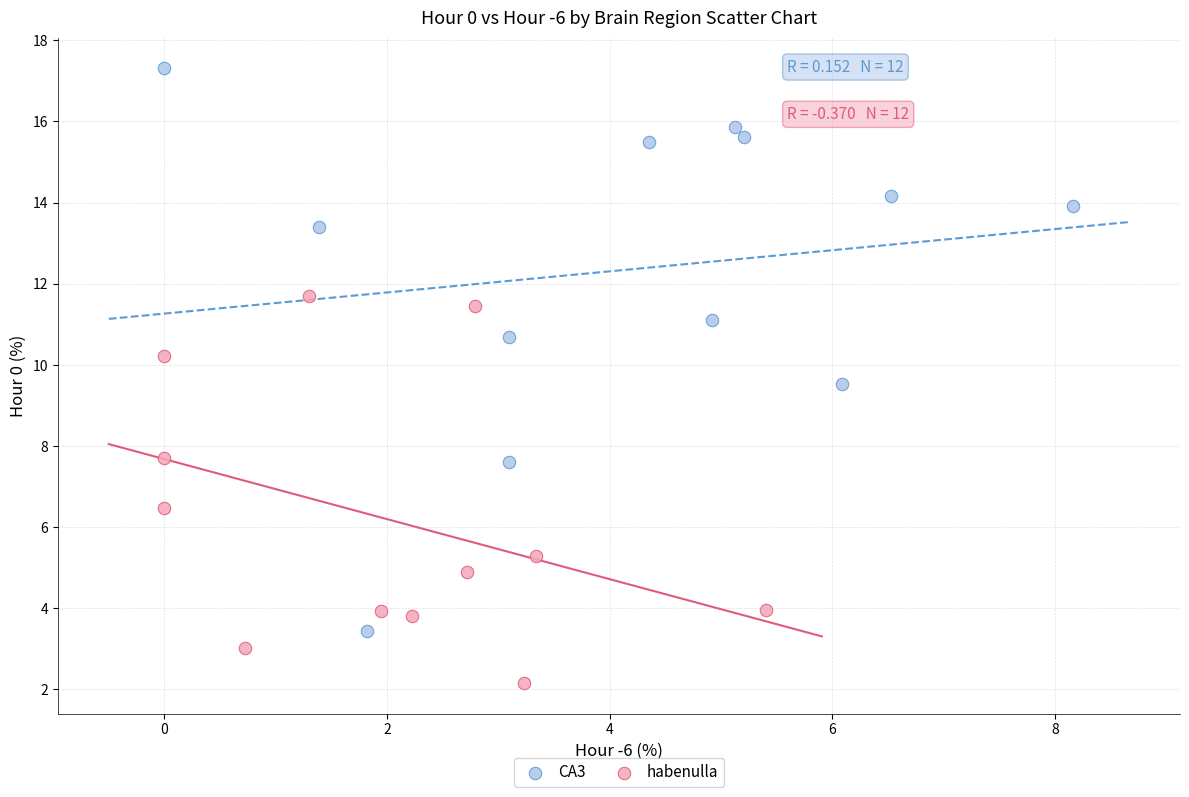

Which series reaches the maximum Y coordinate?

CA3